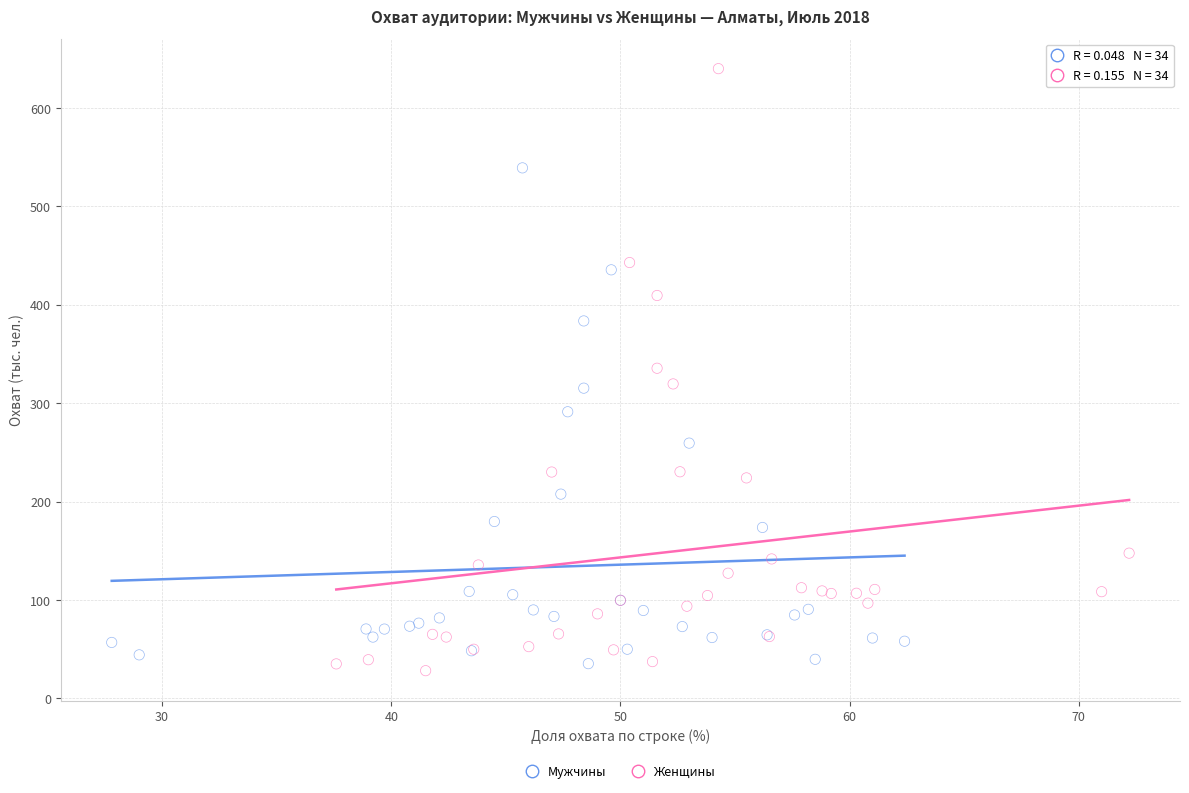

Which series has the widest spread of Y values?

Женщины